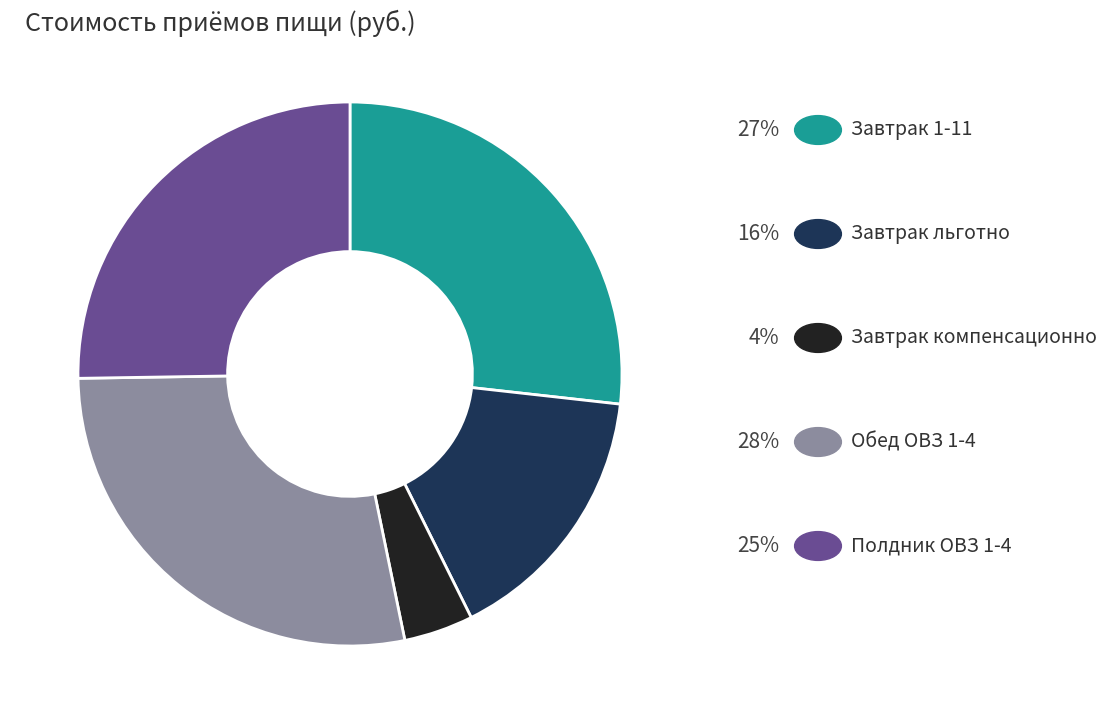

Is there any slice that represents more than half of the pie?

No